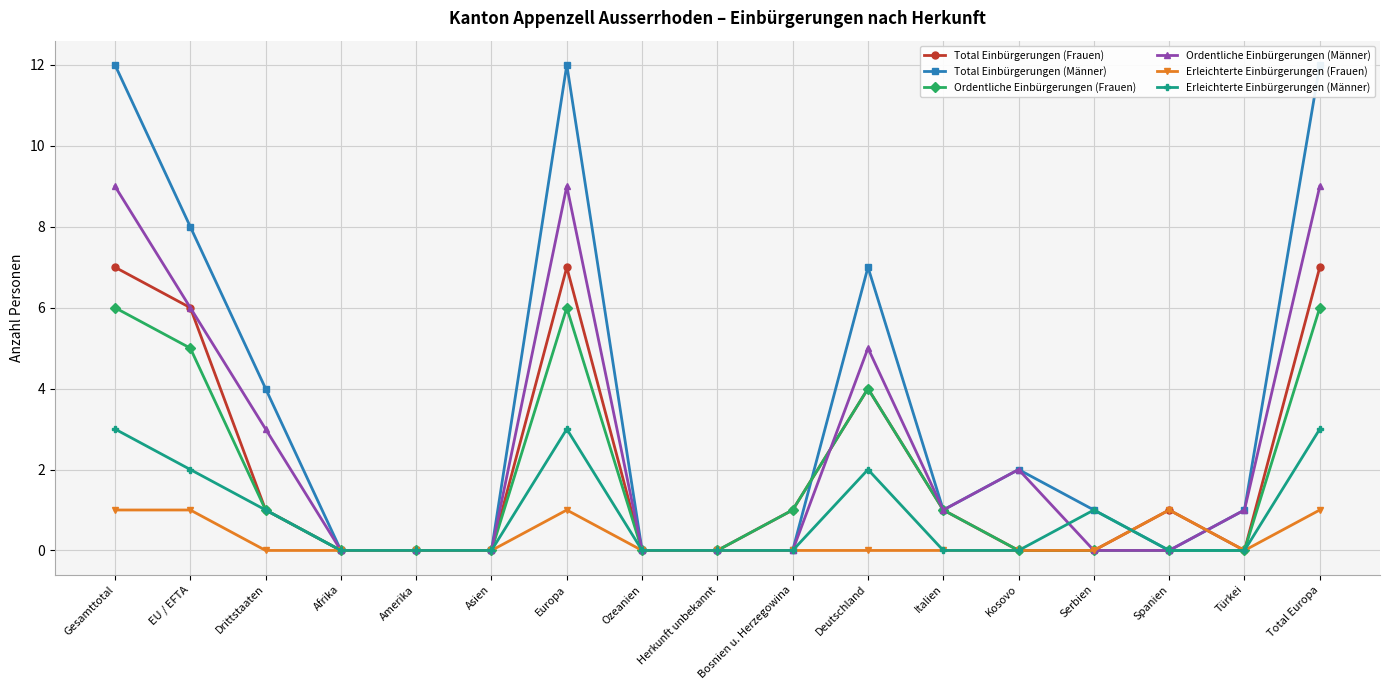

True or false: Total Einbürgerungen (Frauen) has more than 1 points higher than both neighbors.

True